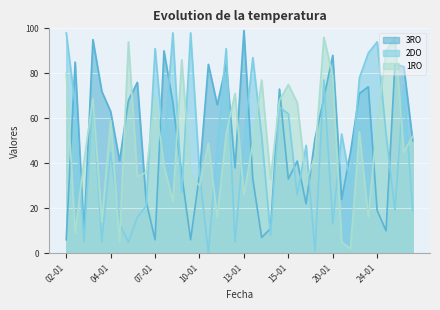

The value of 2DO at 02-01 is 98. True or false?

True